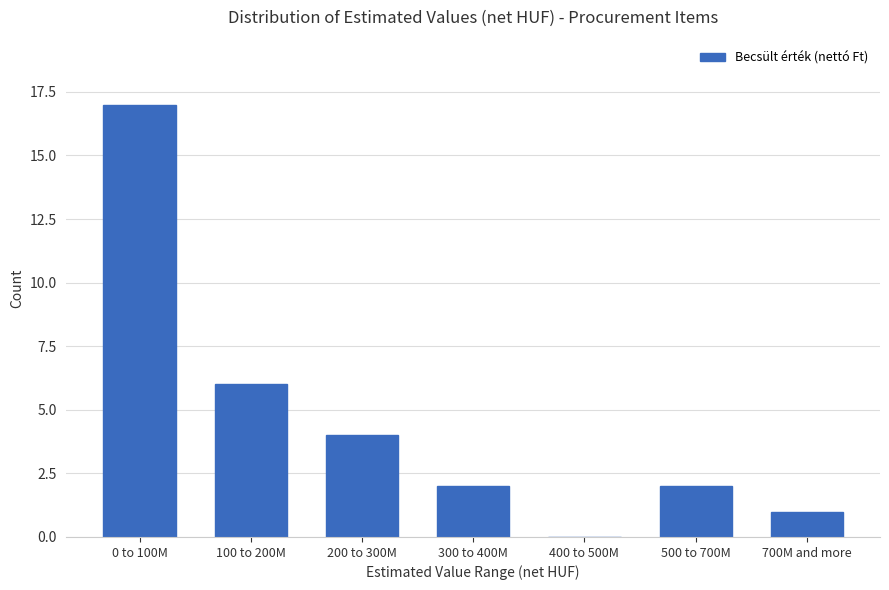

Reading right to left, list all the values displayed in this chart.

700M and more=1	500 to 700M=2	400 to 500M=0	300 to 400M=2	200 to 300M=4	100 to 200M=6	0 to 100M=17